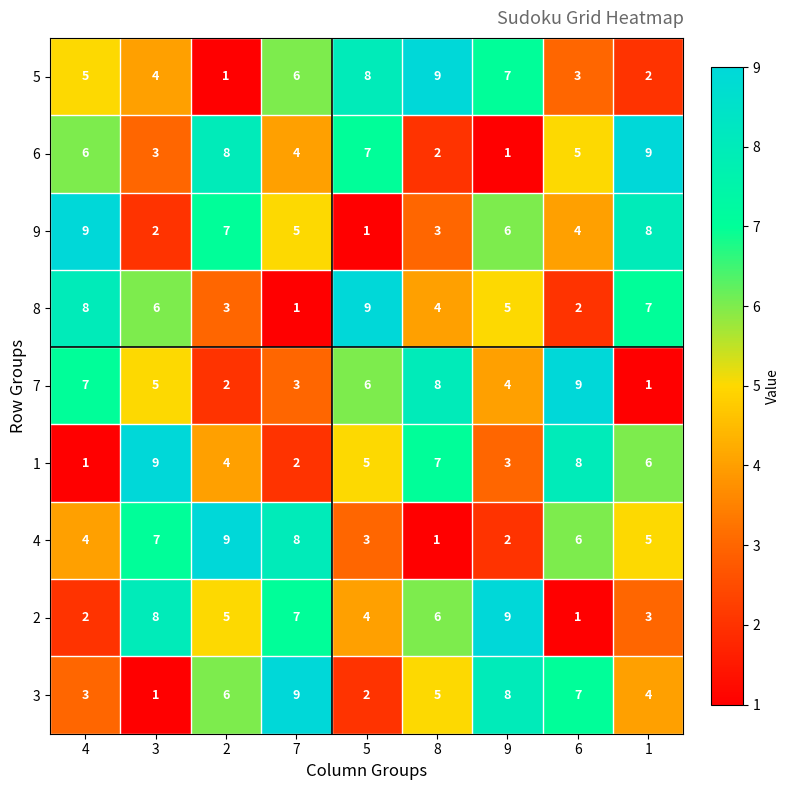

What is the average value of the 3 series?

5